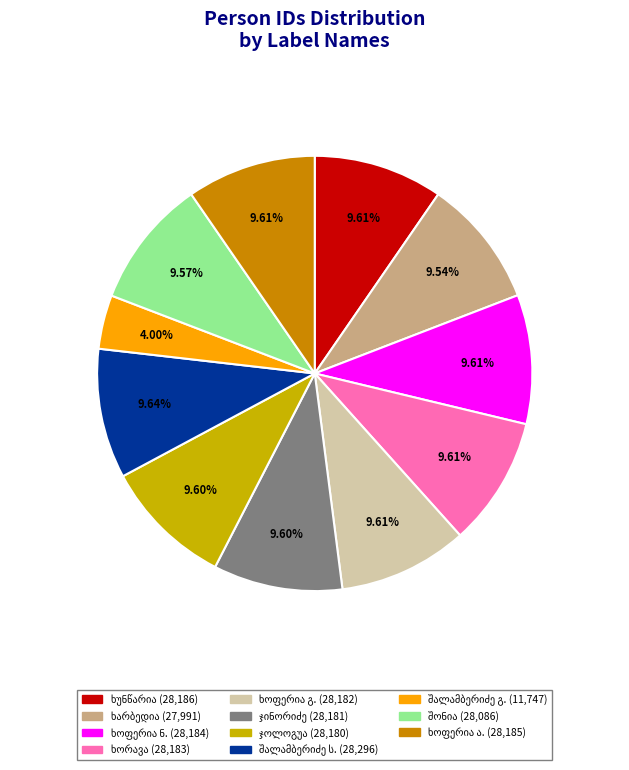

Does any single category account for the majority?

No